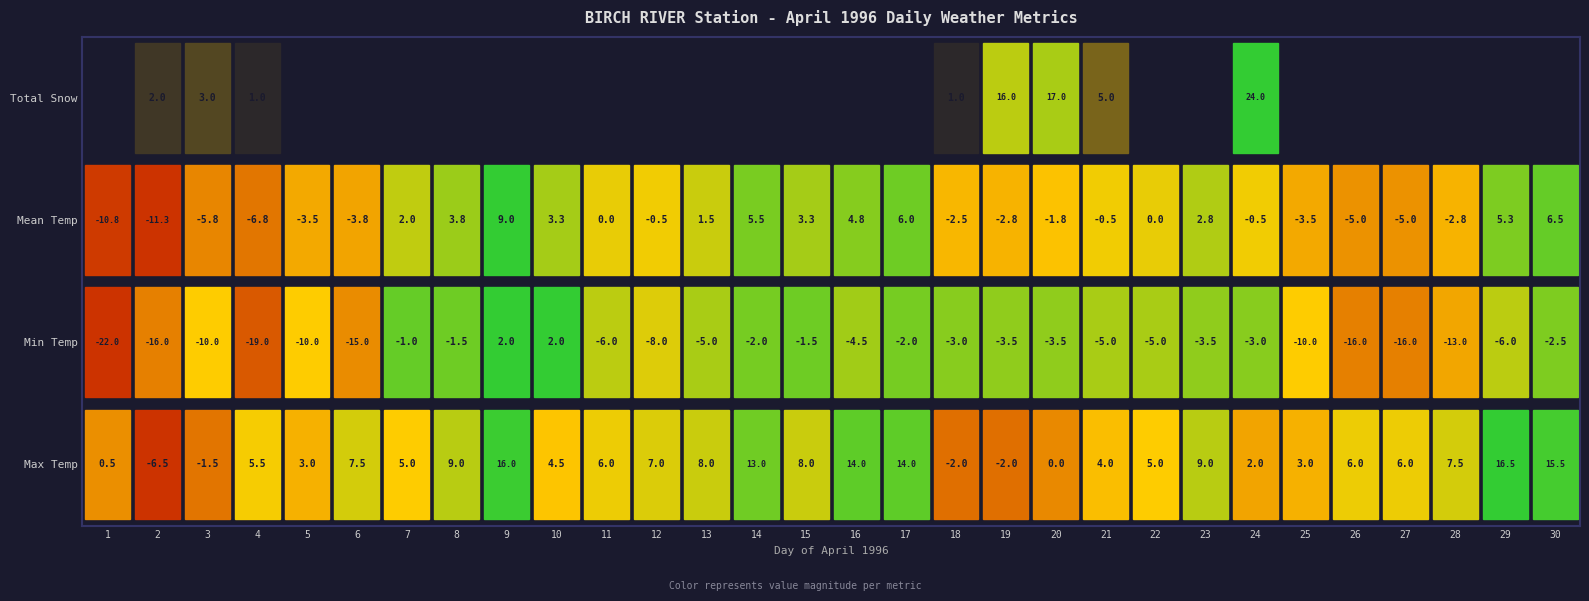

How many values in the Total Snow series exceed 0?

8